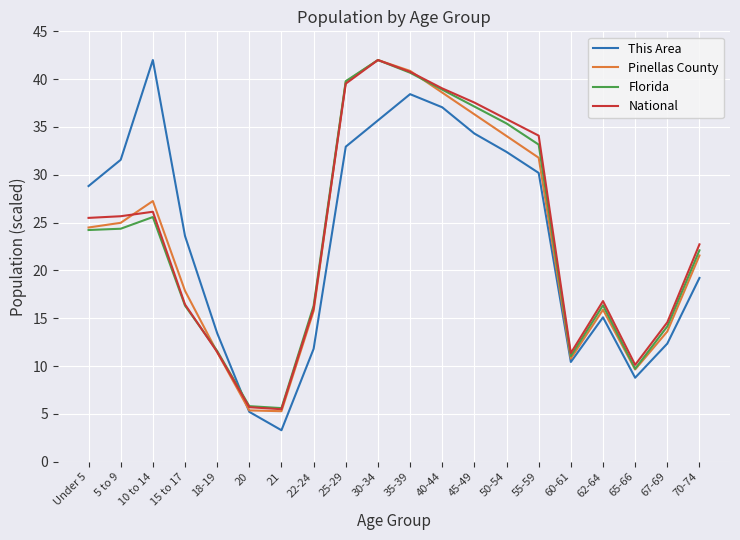

After their last crossing, which series has the higher values: National or Pinellas County?

National